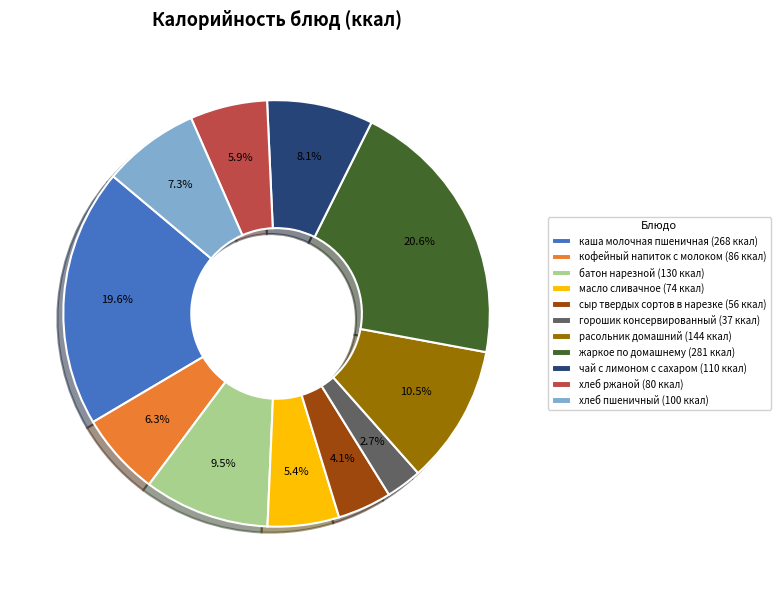

To the nearest percent, what portion does кофейный напиток с молоком represent?

6%